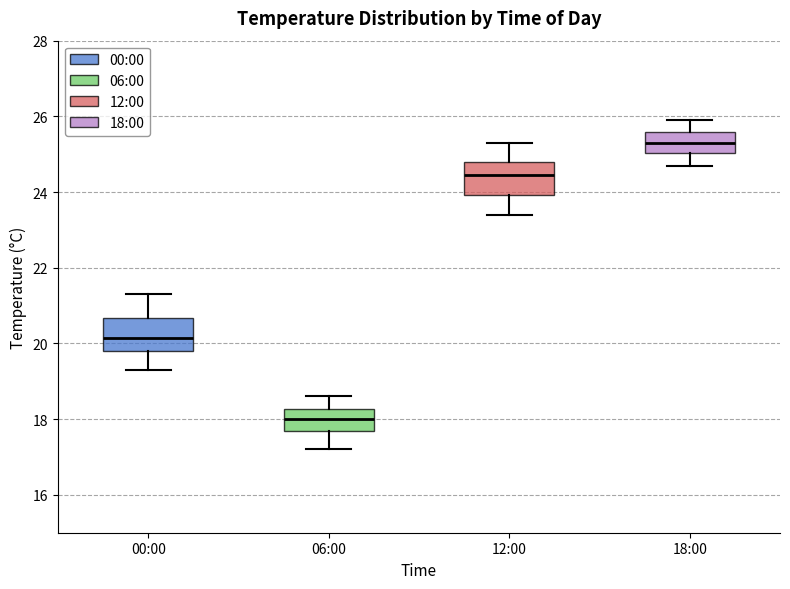

Reading left to right, transcribe this box plot: for each box, give where its median line is, the range the box spans, and where its two whiskers end, as read against the y-axis. The values are not printed on the chart, so give them approximately, as read against the axis.

00:00: median 20.2, box 19.8 to 20.6, whiskers 19.4 to 21.4
06:00: median 18.0, box 17.8 to 18.2, whiskers 17.2 to 18.6
12:00: median 24.4, box 24.0 to 24.8, whiskers 23.4 to 25.4
18:00: median 25.4, box 25.0 to 25.6, whiskers 24.8 to 26.0